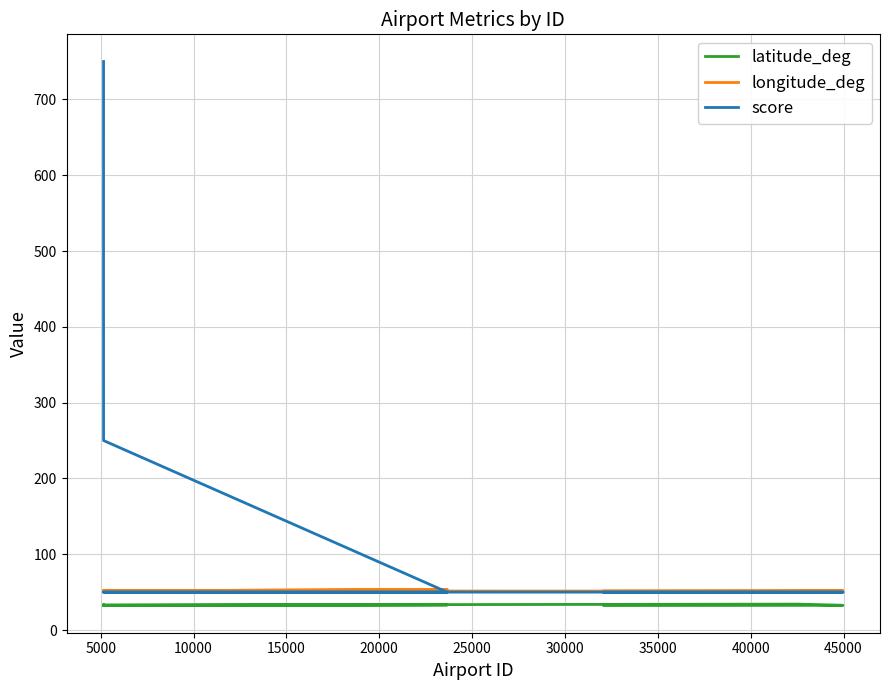

Where is longitude_deg nearest to the value 52?

35000